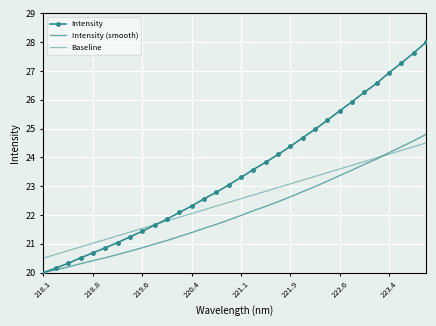

What are all the series names shown in the legend?

Intensity, Intensity (smooth), Baseline